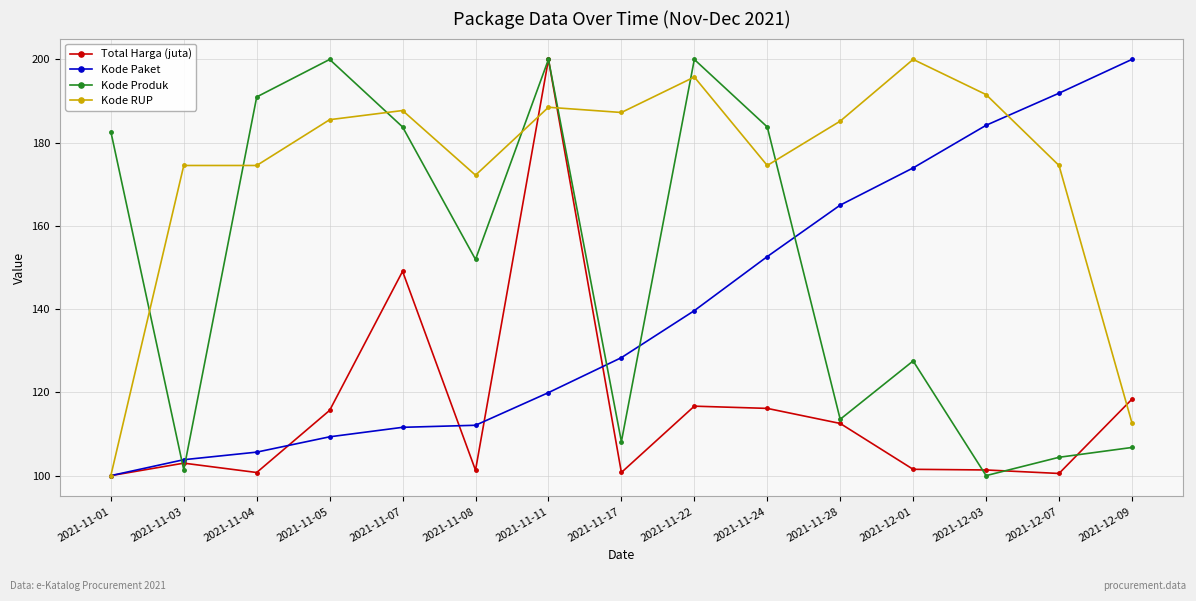

Between 2021-11-08 and 2021-11-24, which series saw the biggest shift?

Kode Paket